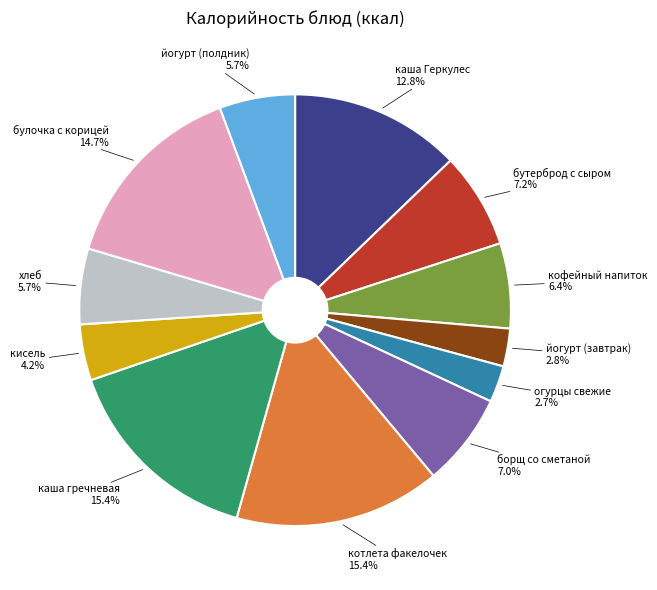

The бутерброд с сыром slice represents 21% of the pie. True or false?

False